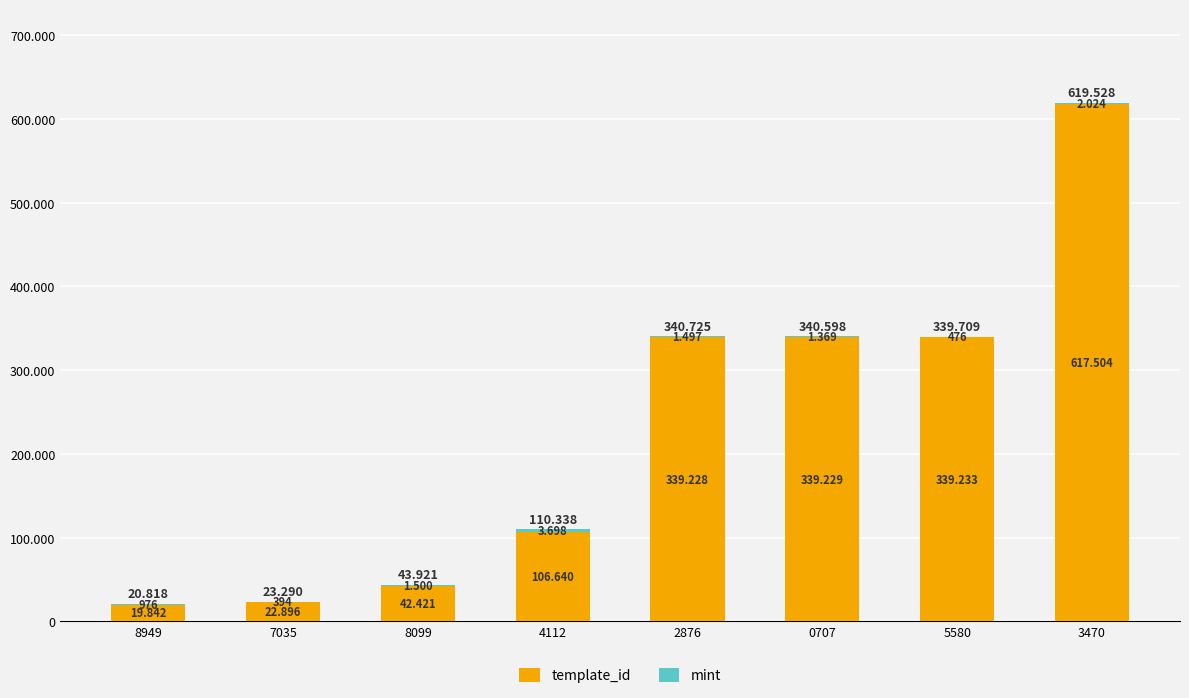

Does the chart contain stacked bars?

Yes